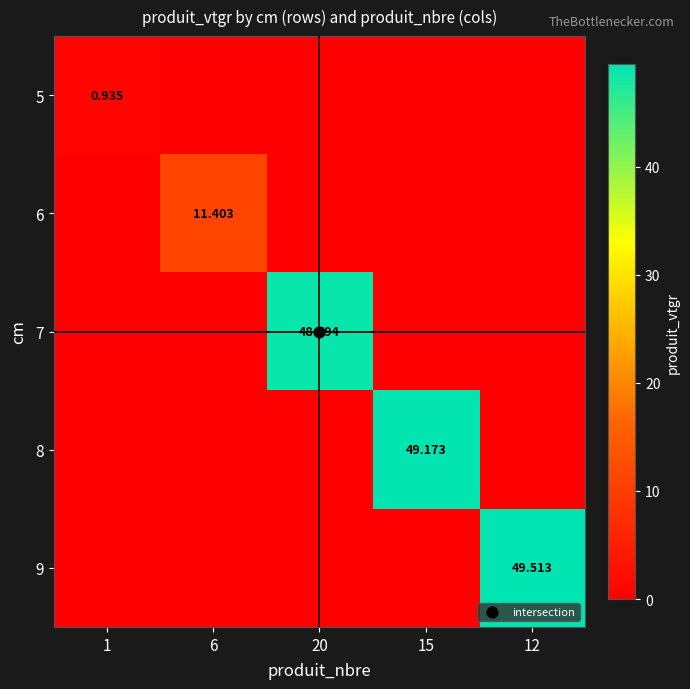

At which label is 6 closest to 5?

1